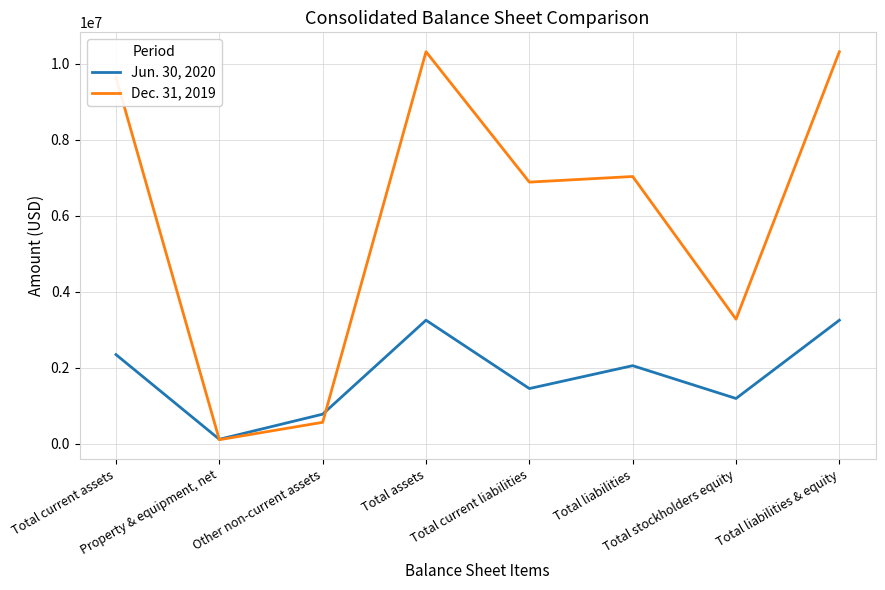

What is the minimum value shown in the chart?

111843